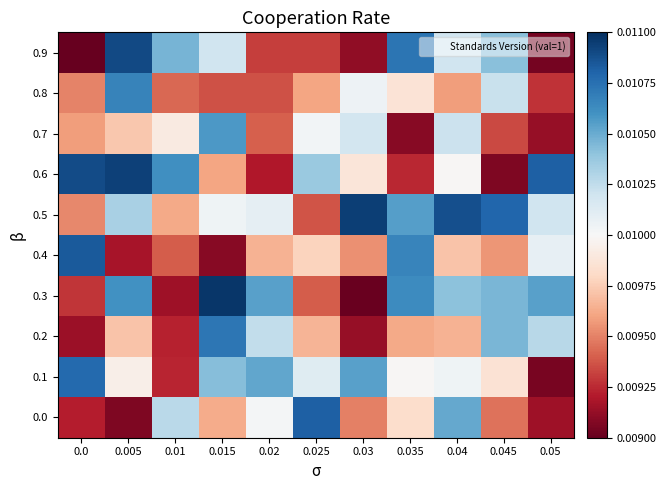

How many categories are shown in the chart?

11